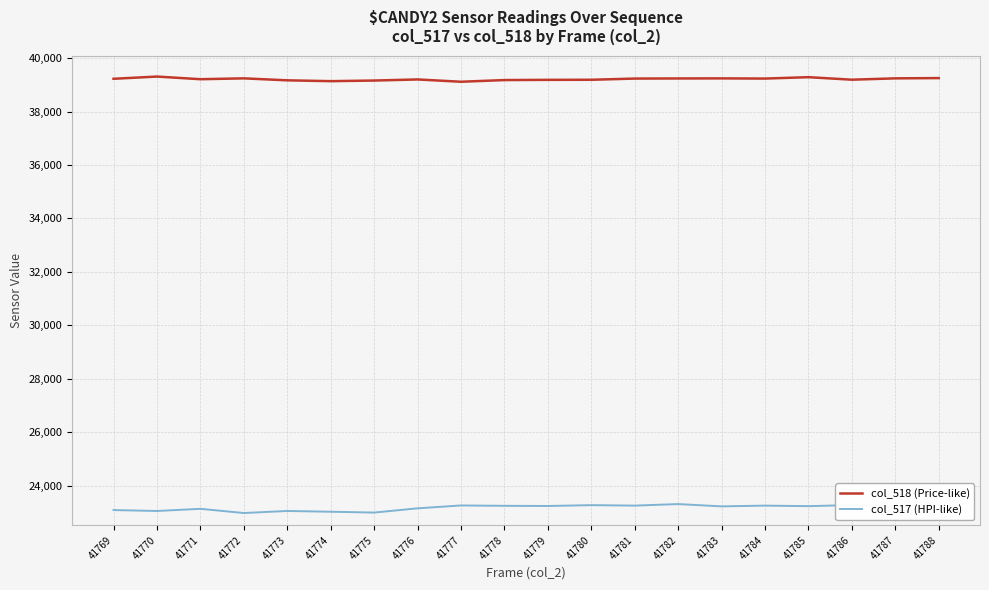

Rank the series by their average value, from lowest to highest.

col_517 (HPI-like), col_518 (Price-like)